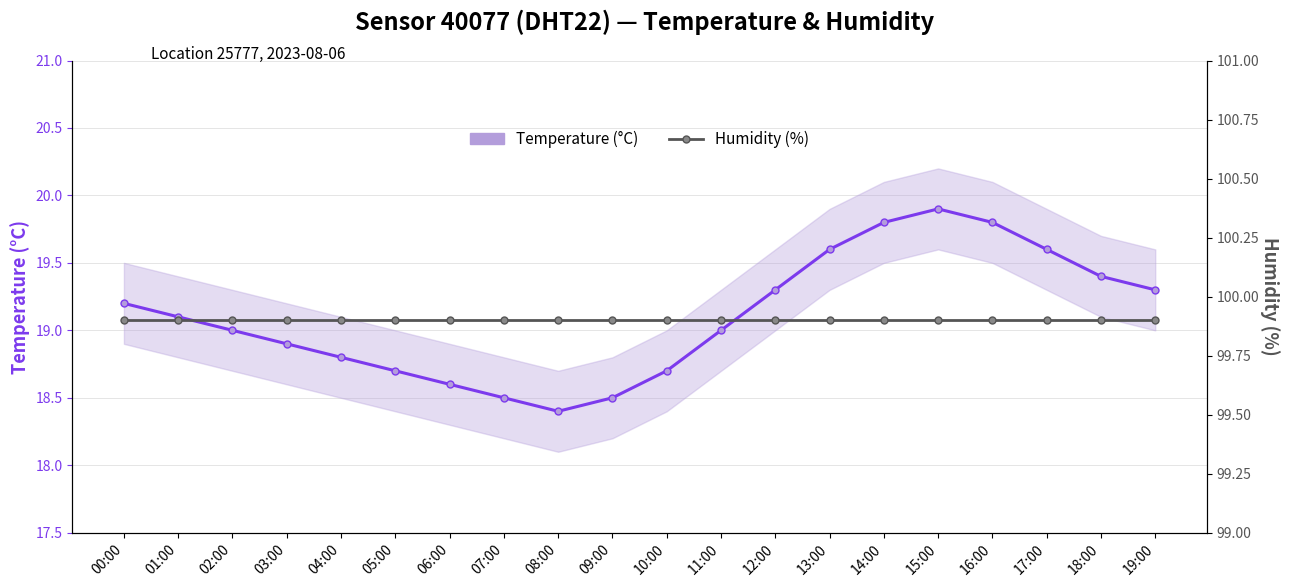

What is the label of the 20th point from the left?

19:00